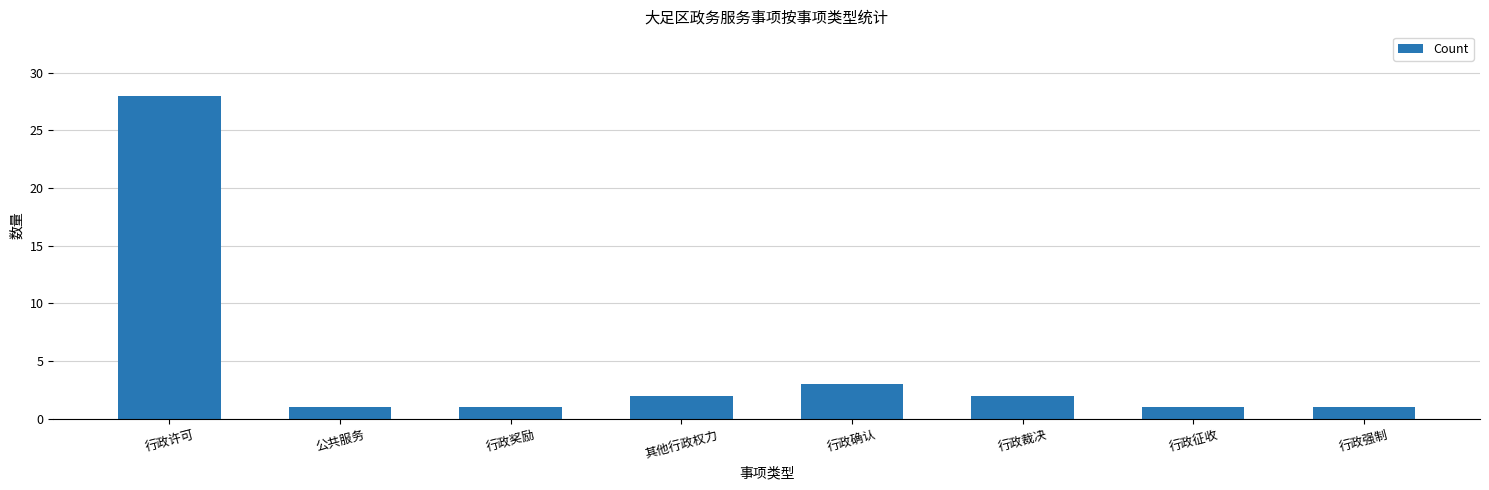

Reading left to right, what are all the values shown in this chart?

28	1	1	2	3	2	1	1